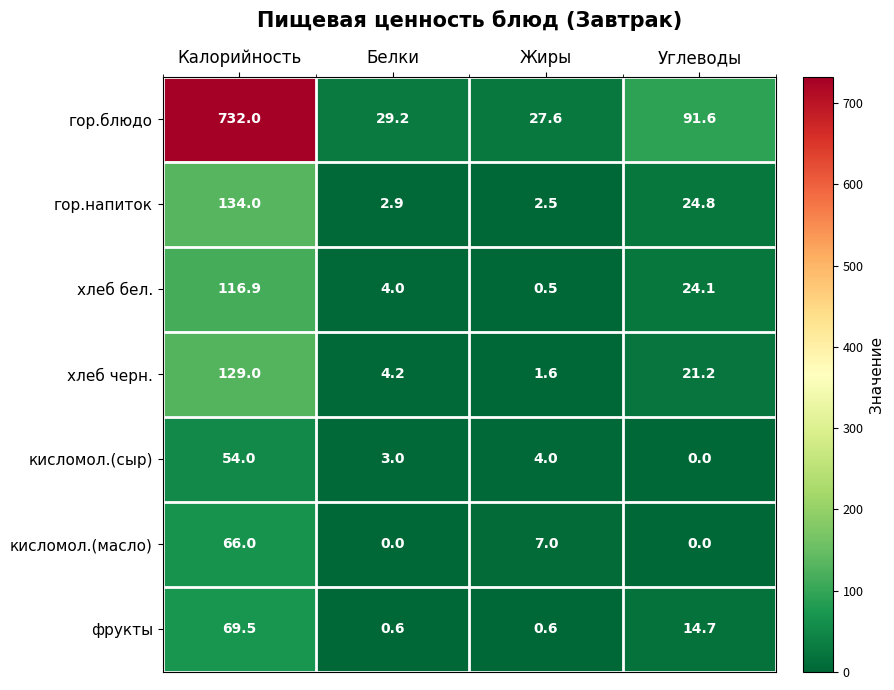

At which category is the sum across all series the highest?

Калорийность